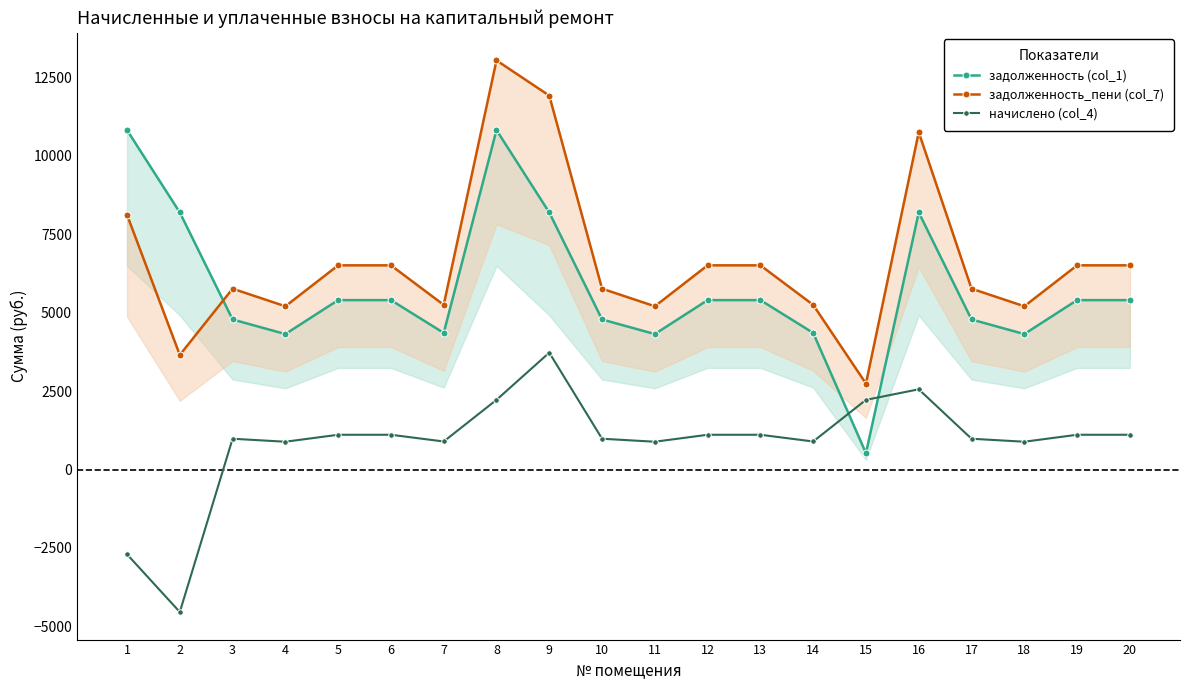

At which category does the chart reach its peak across all series?

8